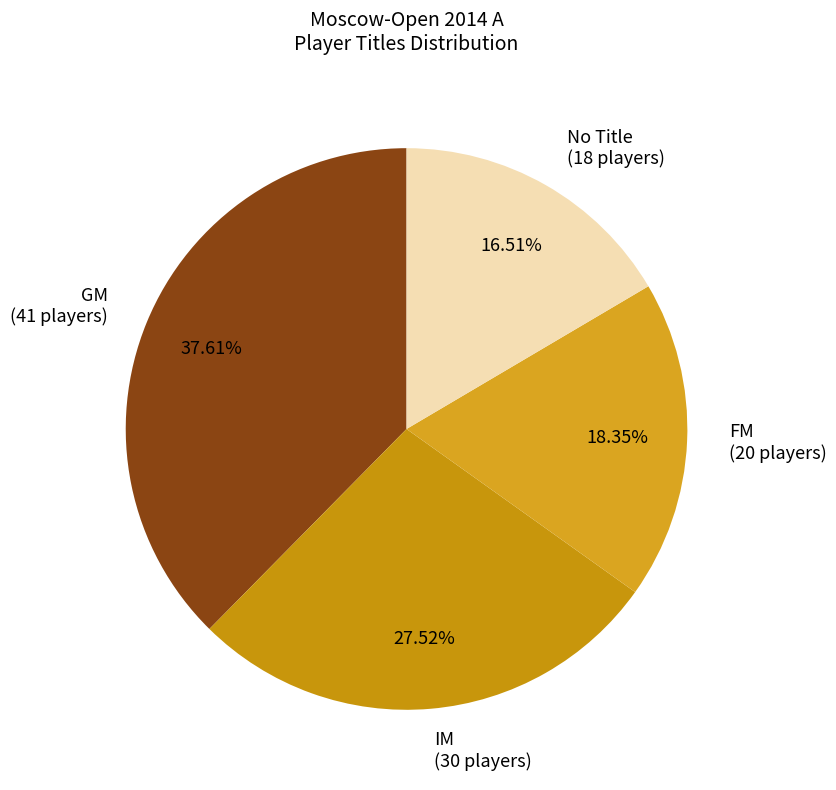

To the nearest percent, what percentage of the pie is GM?

38%